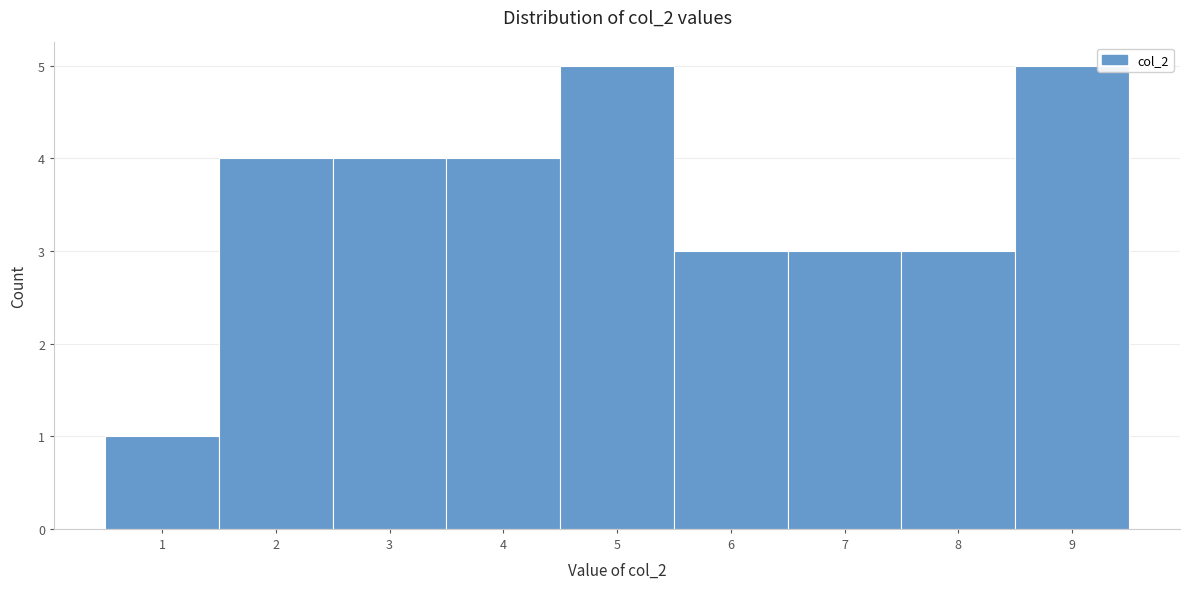

What is the height of the bar covering 0.5 to 1.5 on the x-axis? The values are not printed on the chart, so give them approximately, as read against the axis.

1